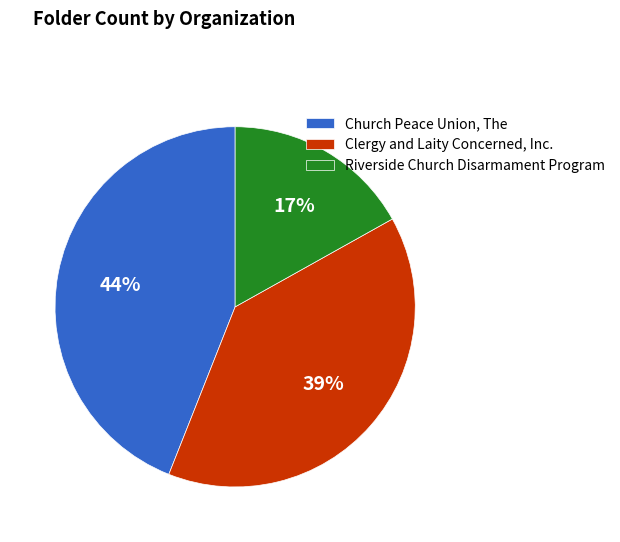

Is the sum of Clergy and Laity Concerned, Inc. and Riverside Church Disarmament Program greater than half?

Yes